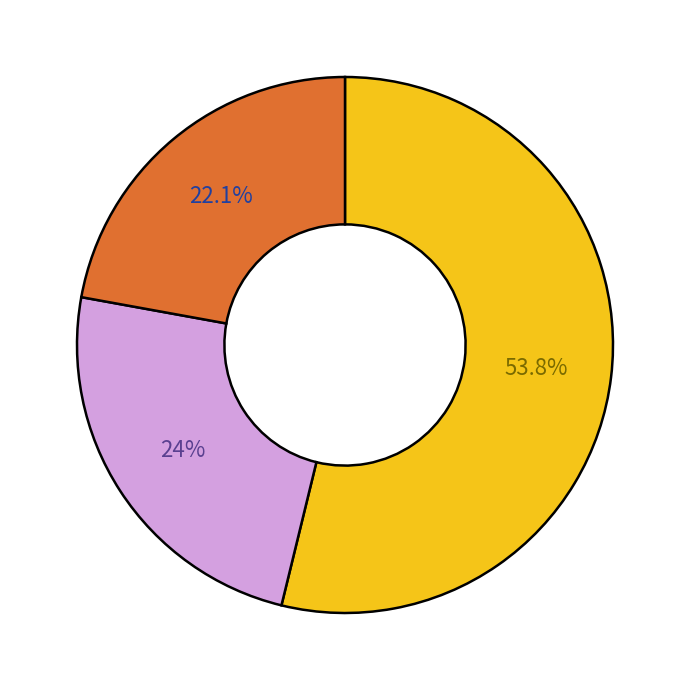

Is there a majority slice in this chart?

Yes